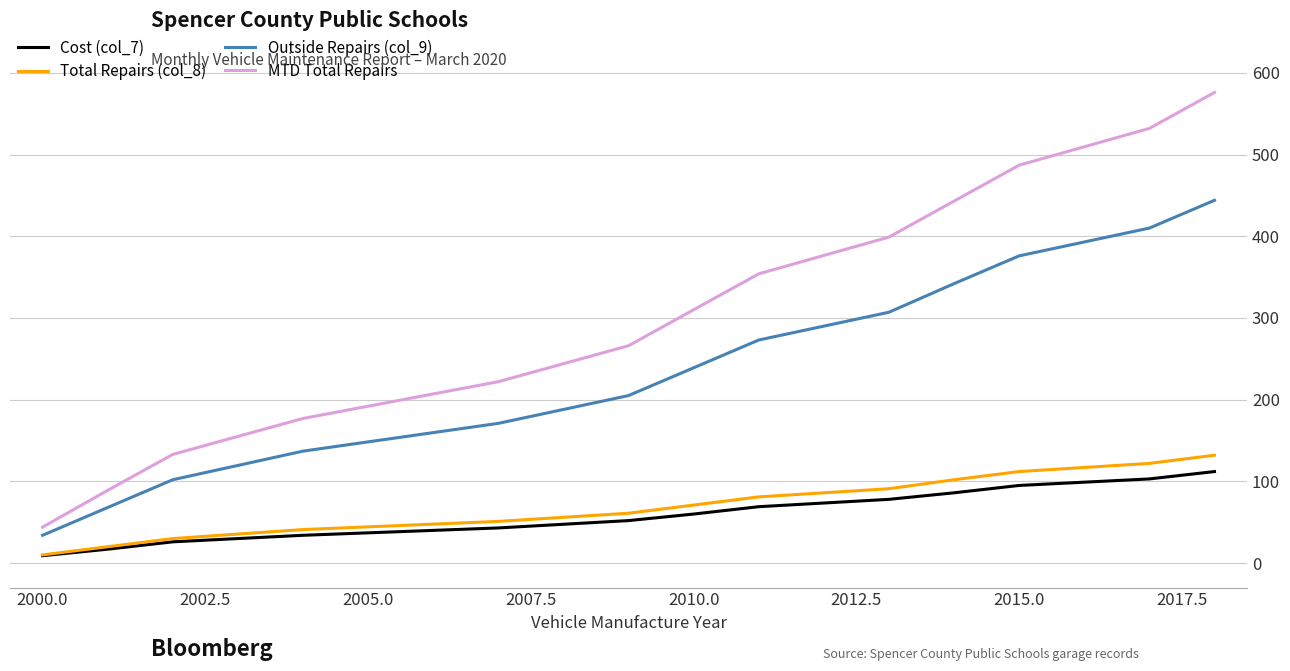

What is the greatest value displayed?

576